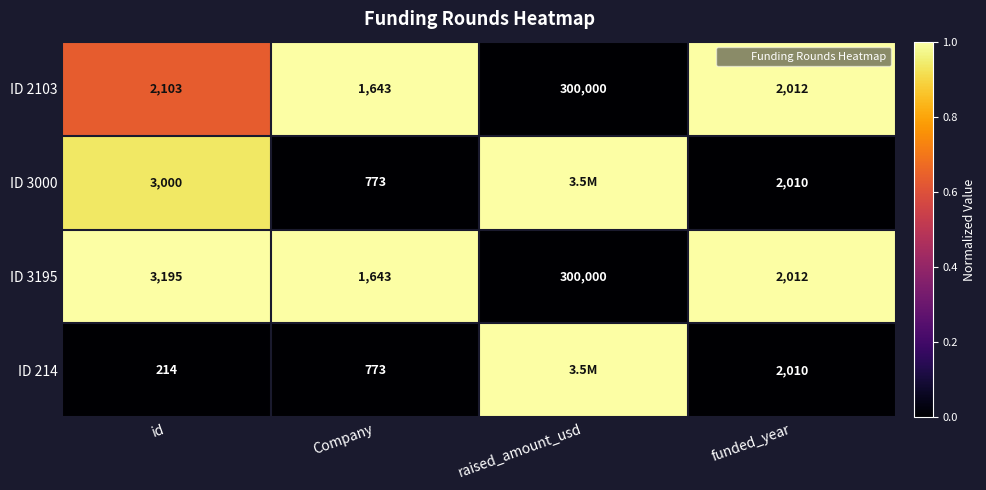

Is it true that ID 2103 equals 0.3 at Company?

False